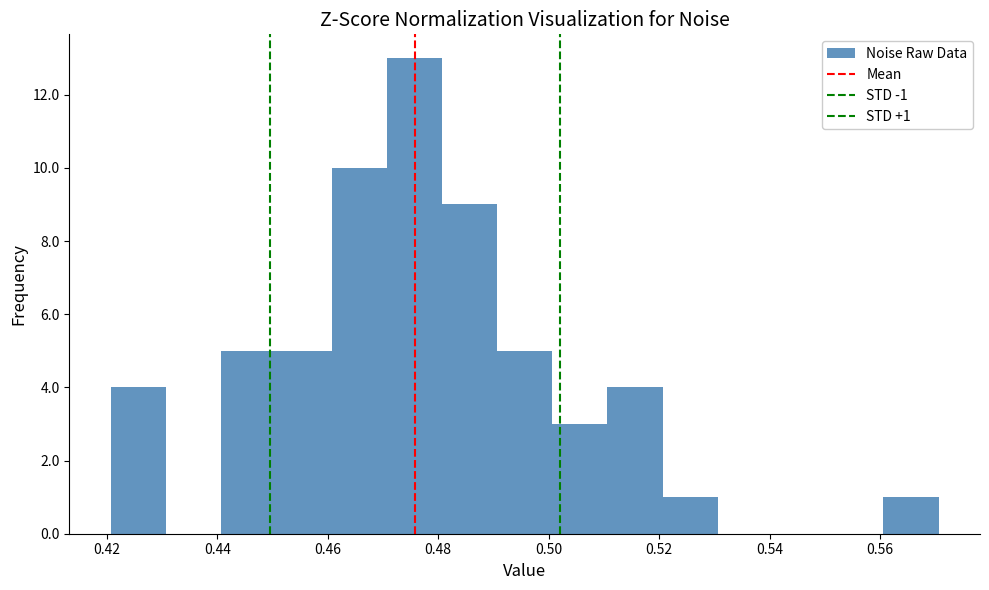

Which range on the x-axis has the tallest bar?

0.47 to 0.48